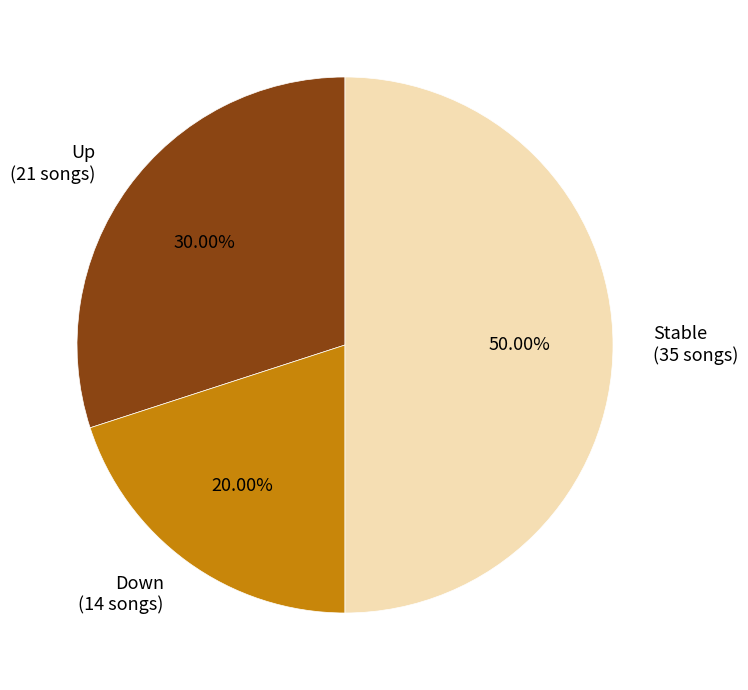

What is the ratio of the value at Stable (35 songs) to the value at Down (14 songs)?

2.5